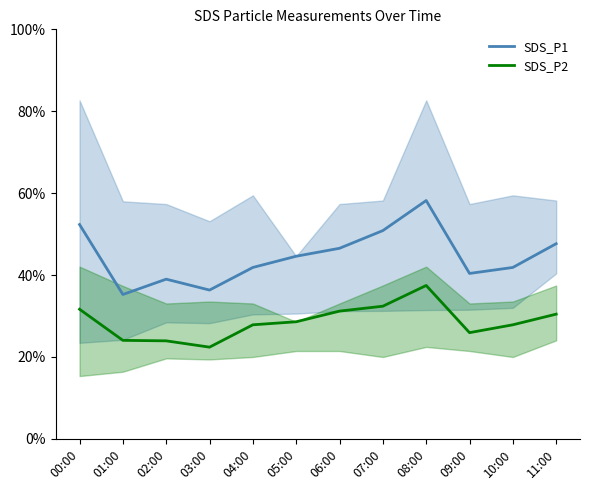

True or false: SDS_P2 and SDS_P1 cross at least once.

False